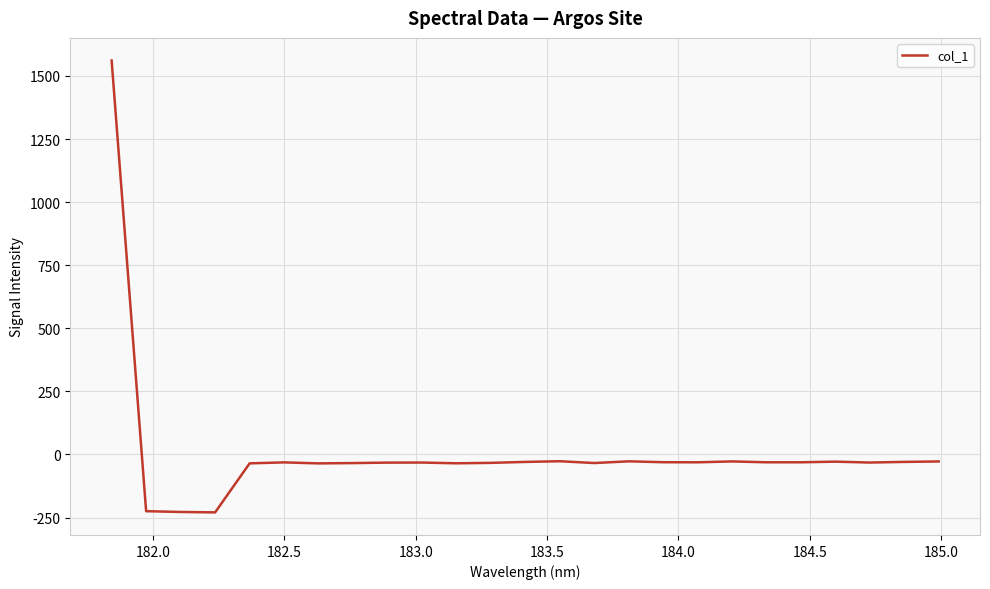

Count the number of categories in the chart.

25